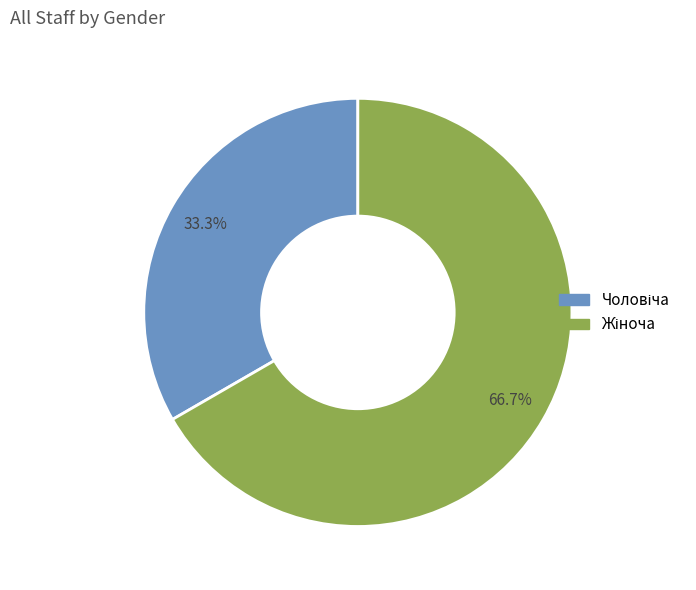

Is there a majority slice in this chart?

Yes